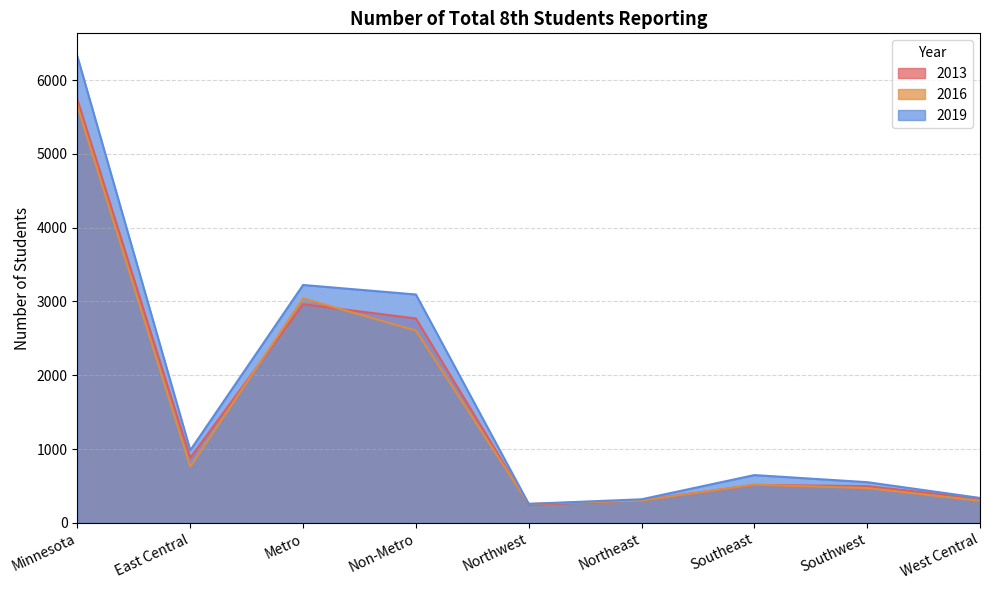

What is the value of the 2016 point at the 5th from the left?

256